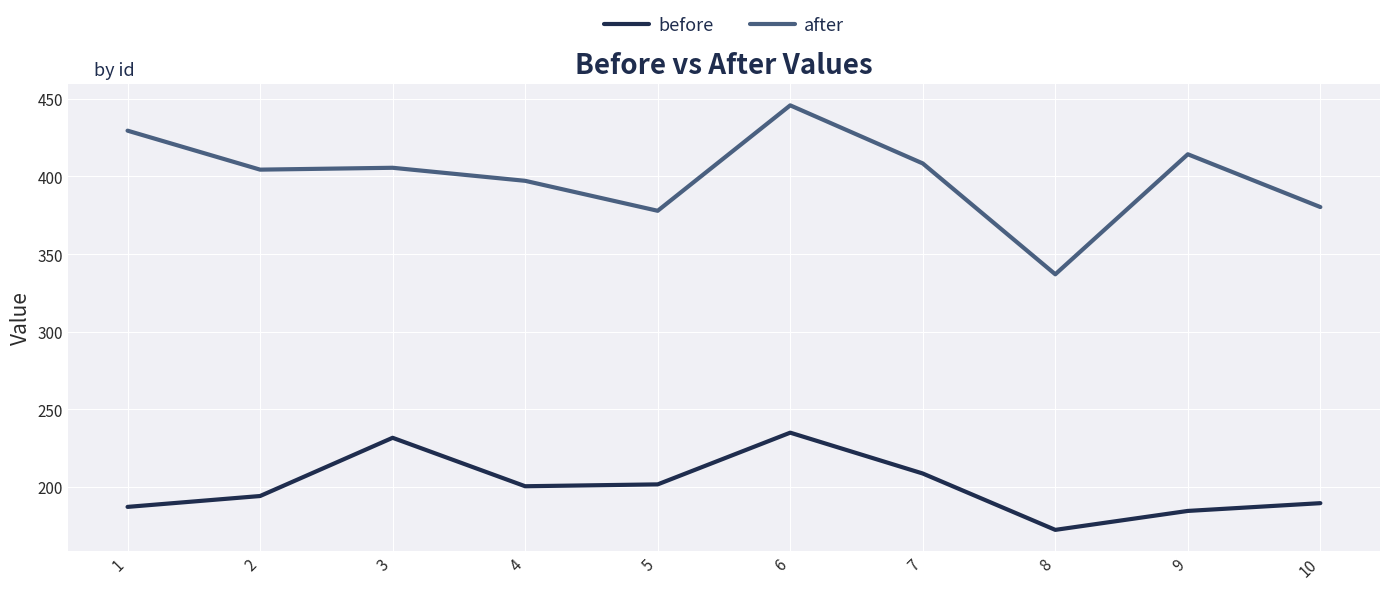

True or false: before and after cross at least once.

False